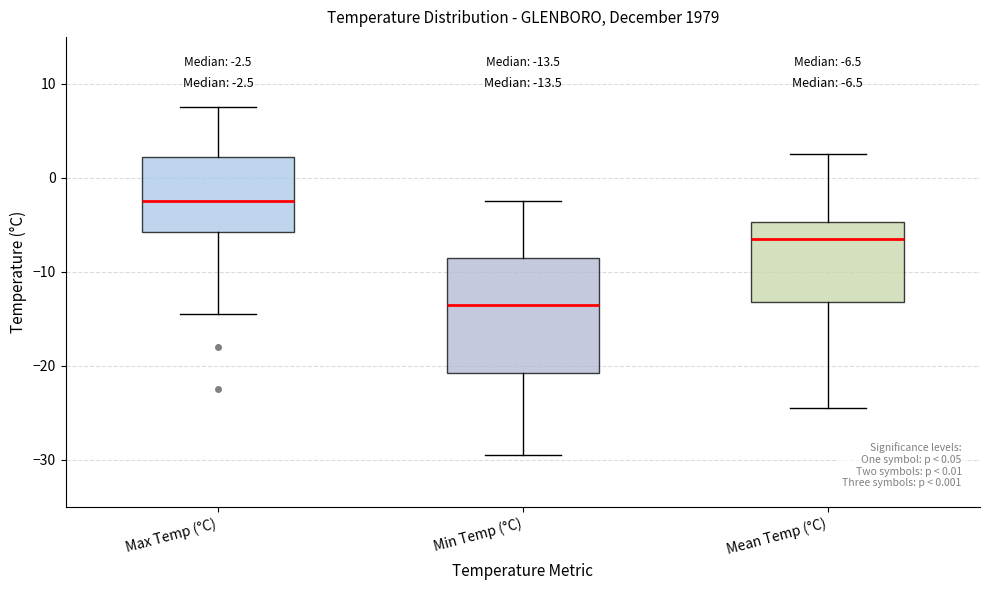

Comparing the boxes themselves (not the whiskers), which one is the tallest?

Min Temp (°C)